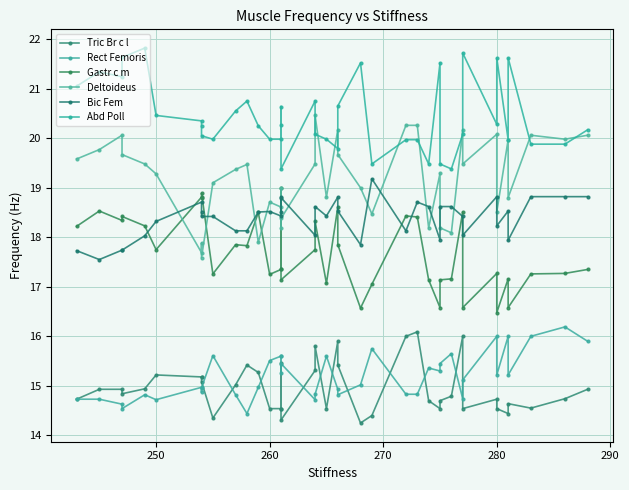

True or false: Abd Poll and Gastr c m intersect in this chart.

False